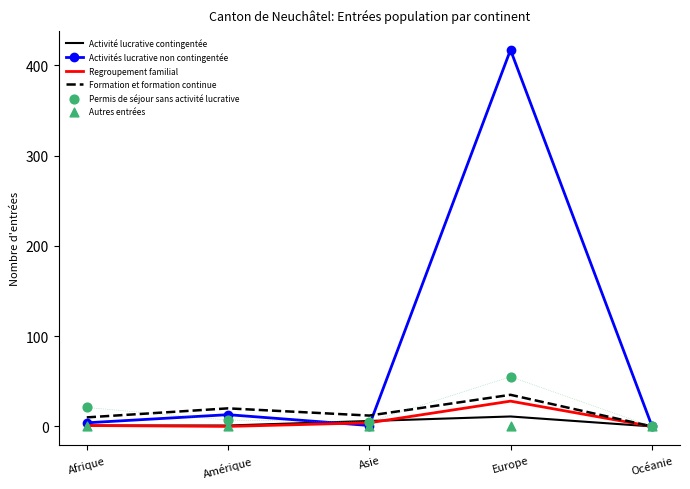

Which series contains the lowest Y value?

Activité lucrative contingentée